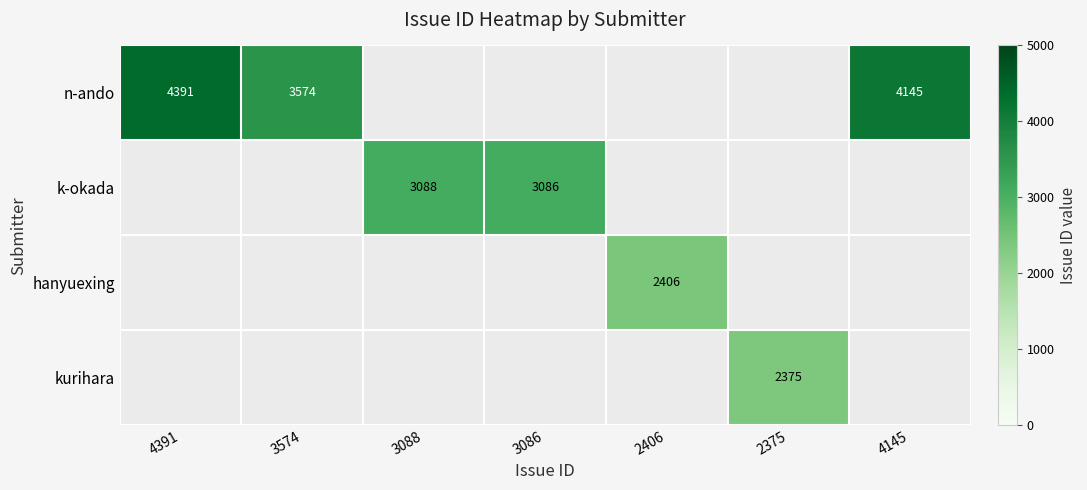

How many categories are shown in the chart?

7